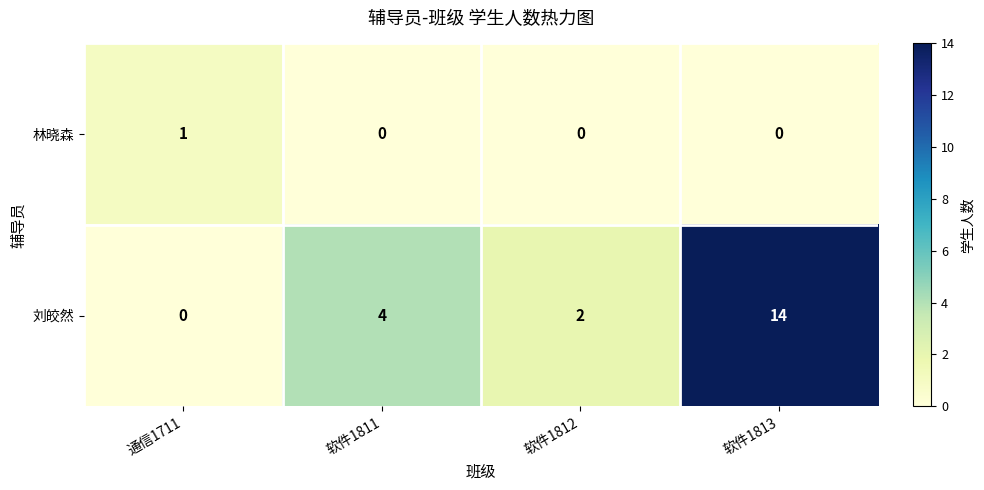

Is it true that 林晓森 equals 0 at 软件1813?

True